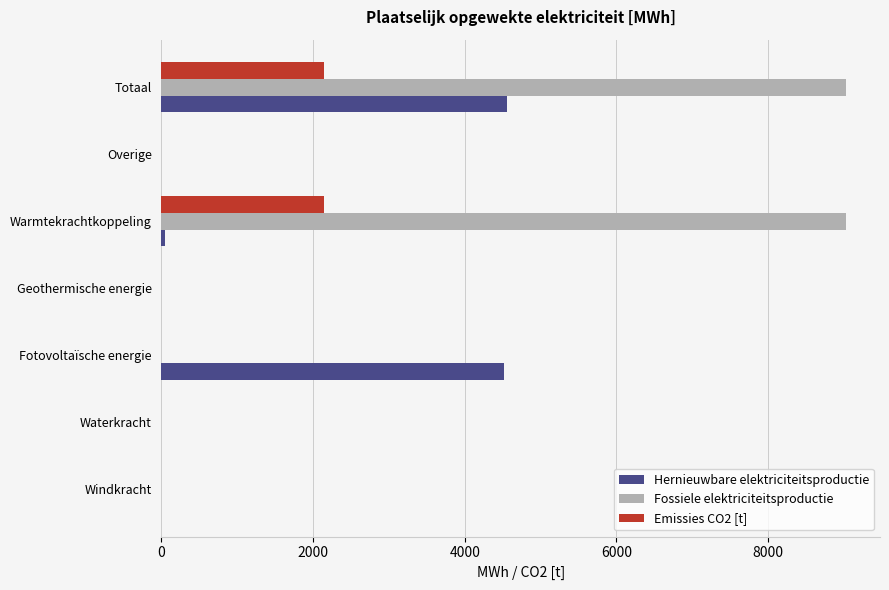

What is the sum of the Fossiele elektriciteitsproductie values at Totaal and Geothermische energie?

9024.8